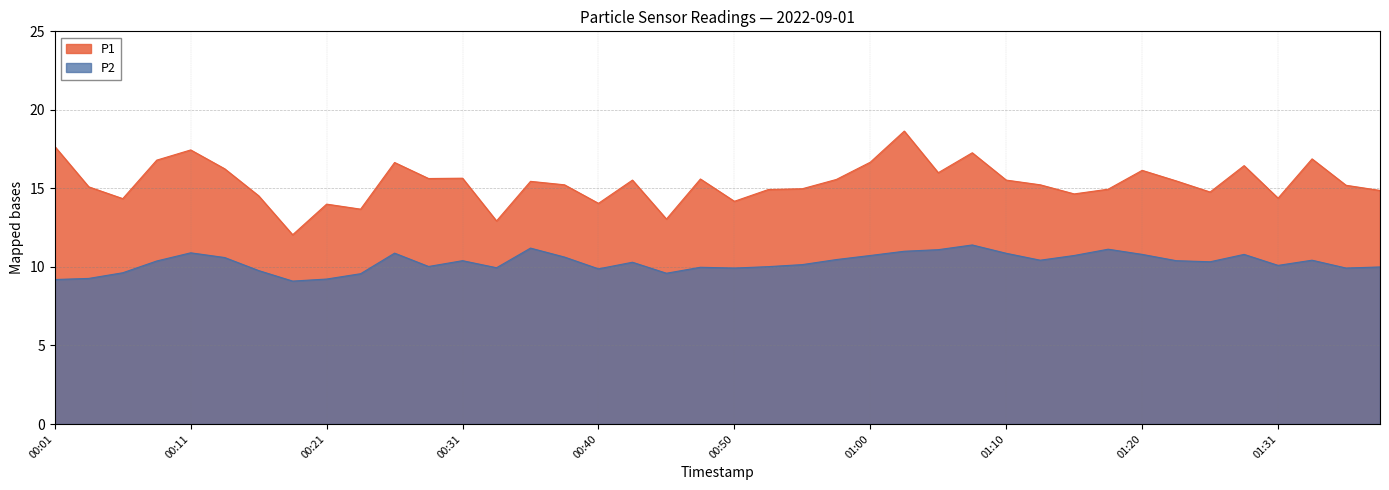

List the series in order of their peak value, highest first.

P1, P2